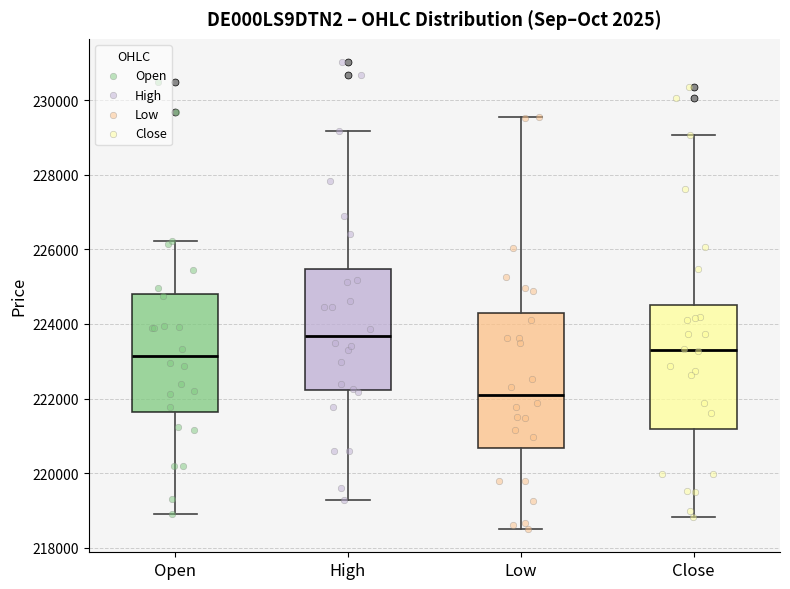

Reading left to right, transcribe this box plot: for each box, give where its median line is, the range the box spans, and where its two whiskers end, as read against the y-axis. The values are not printed on the chart, so give them approximately, as read against the axis.

Open: median 223200, box 221600 to 224800, whiskers 219000 to 226200
High: median 223600, box 222200 to 225400, whiskers 219200 to 229200
Low: median 222000, box 220600 to 224200, whiskers 218600 to 229600
Close: median 223400, box 221200 to 224600, whiskers 218800 to 229000